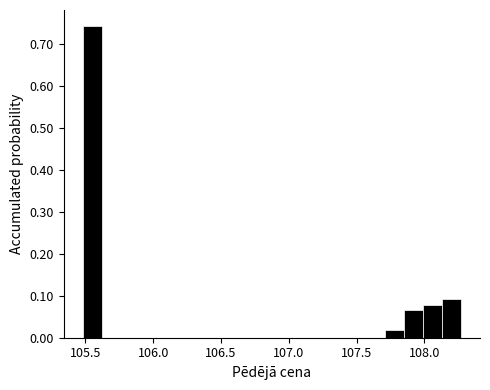

Read against the x-axis, roughly where is the centre of the tallest bar?

105.55